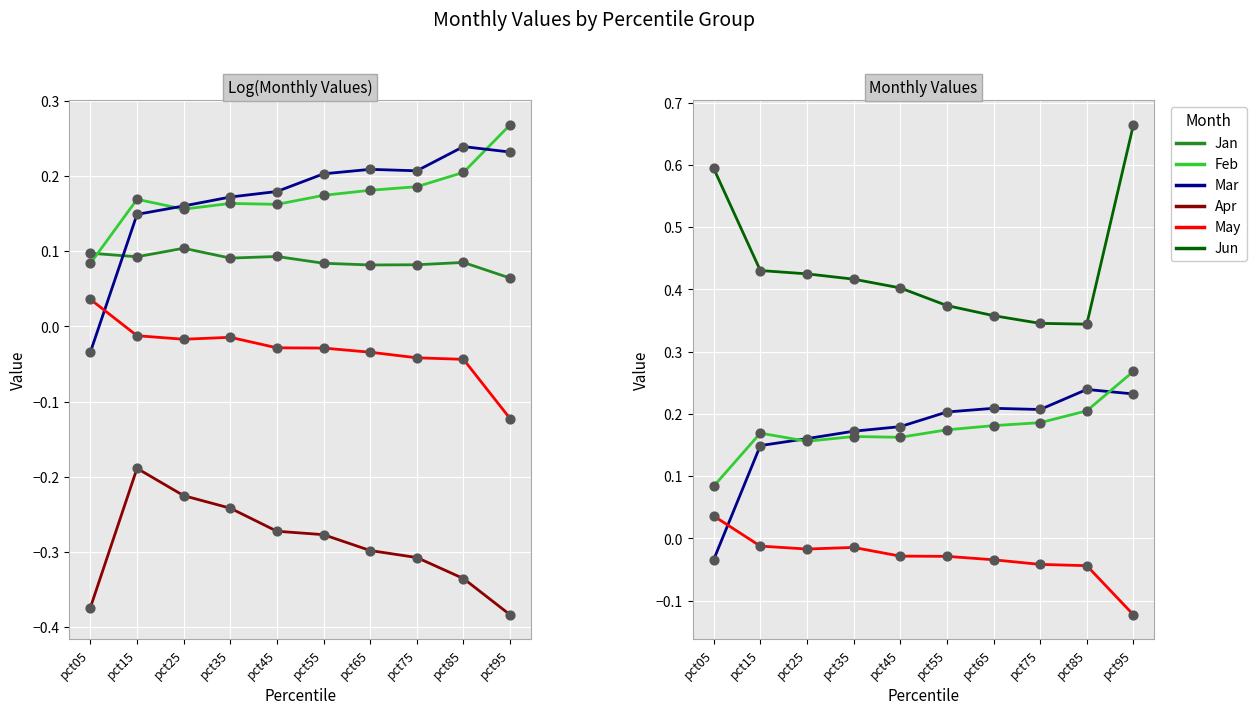

At how many categories does at least one series exceed 0?

10